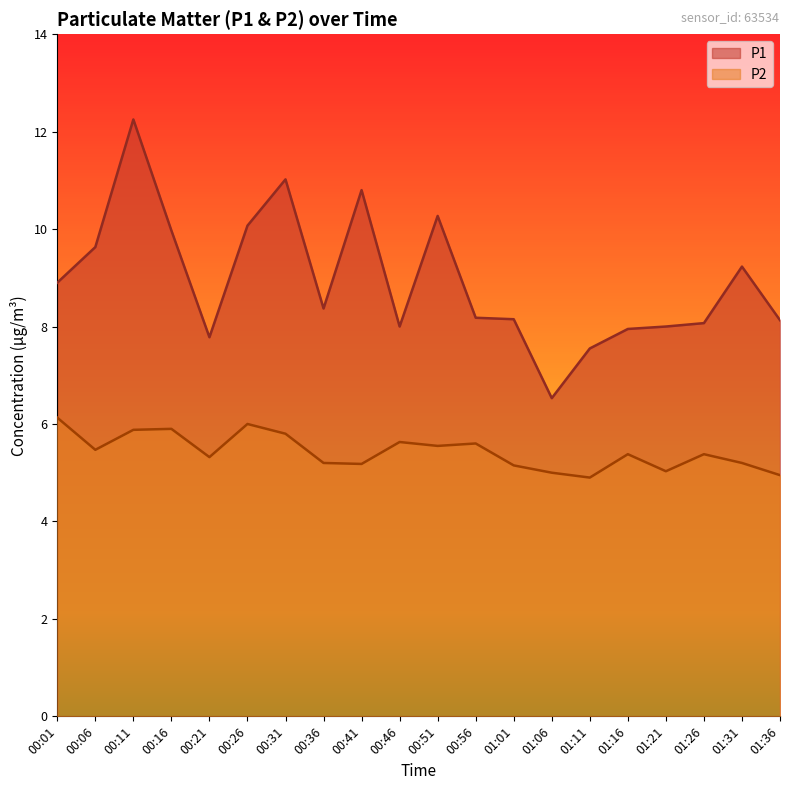

At how many categories does at least one series exceed 10?

5